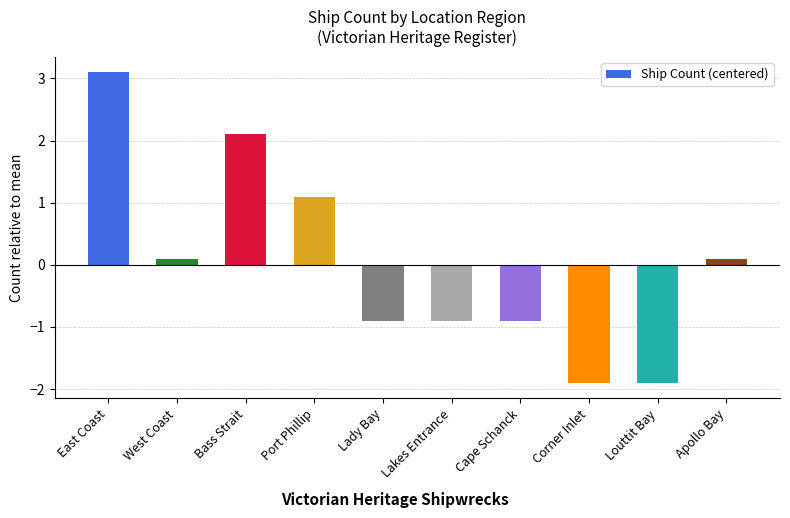

What is the difference between the maximum and minimum values?

5.0